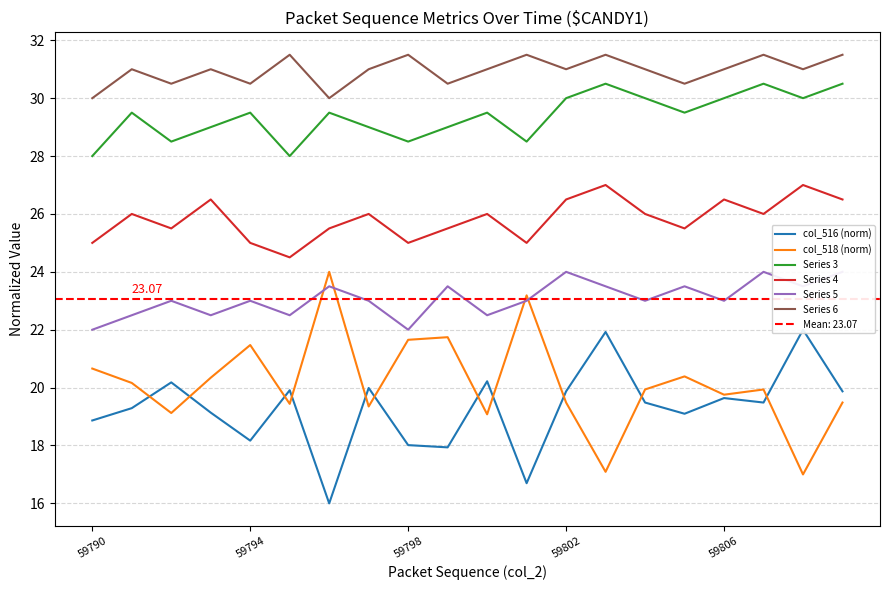

True or false: Series 3 and Series 6 cross at least once.

False